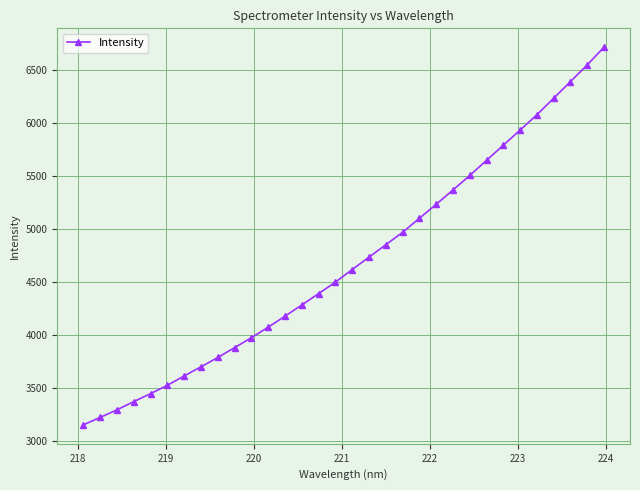

What is the maximum value shown in the chart?

6710.9